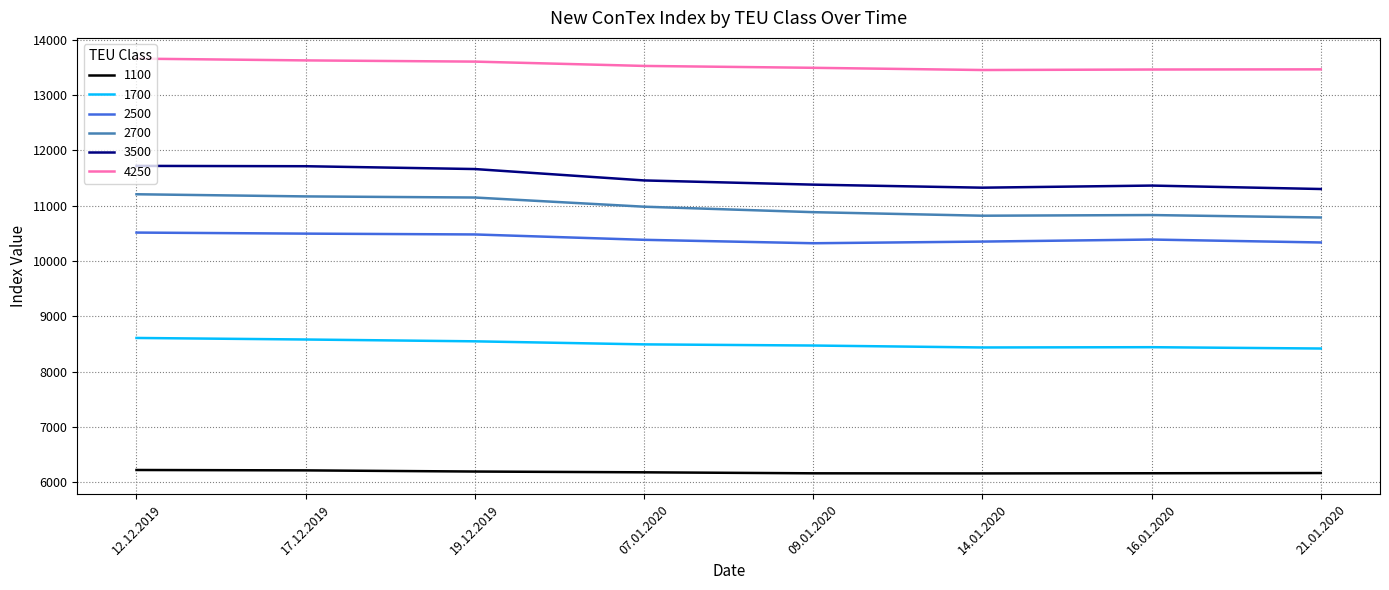

What is the sum of all 1700 values?

67992